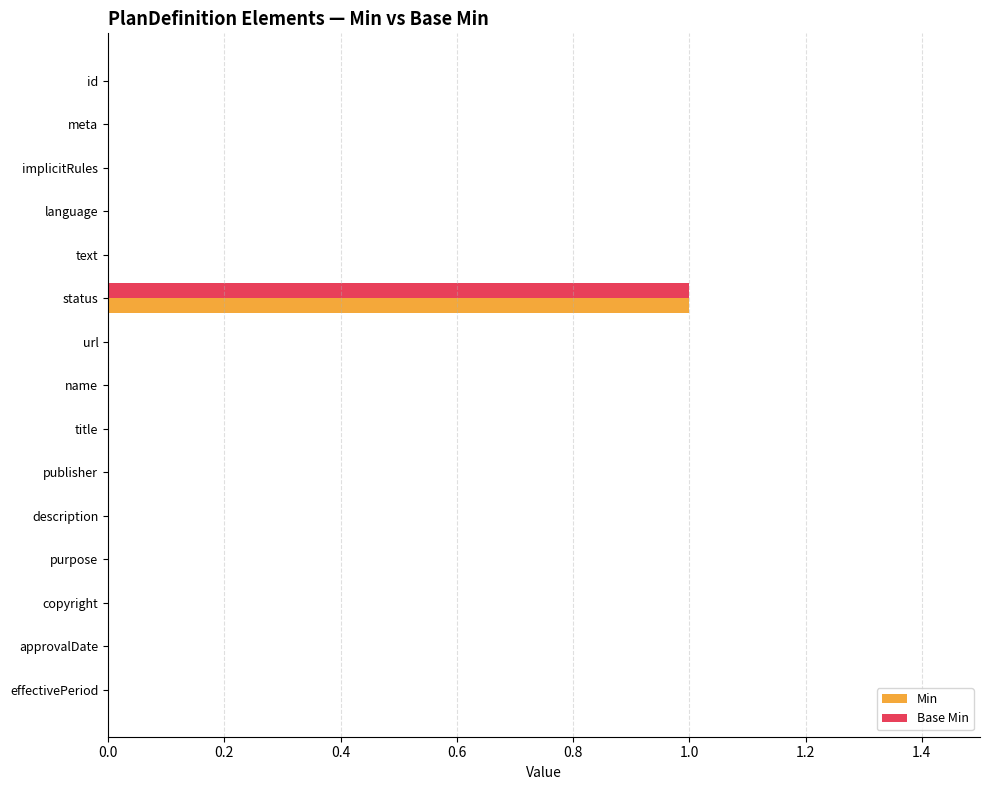

What are all the series names shown in the legend?

Min, Base Min